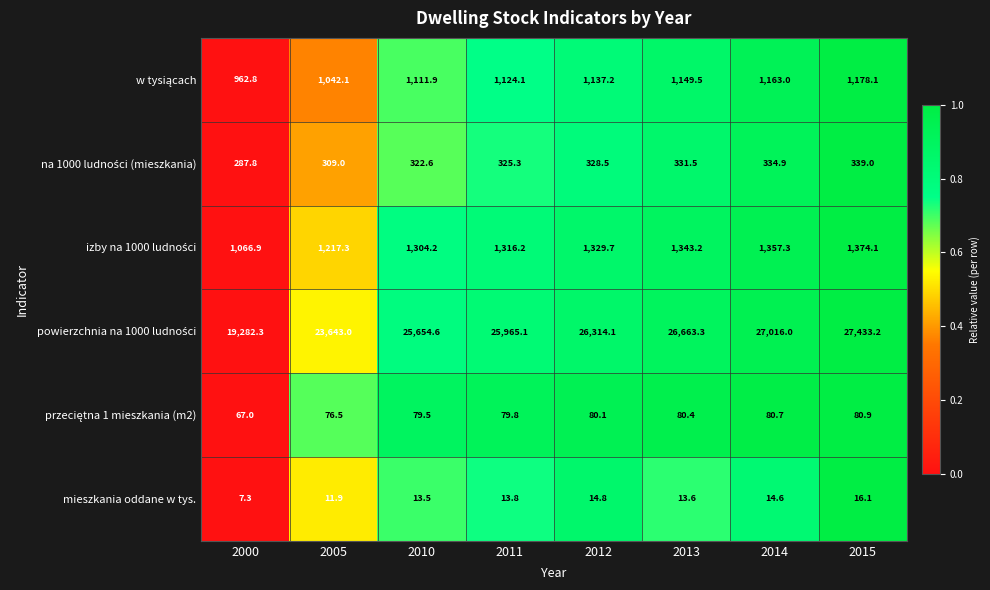

Rank the categories by mieszkania oddane w tys. value from highest to lowest.

2015, 2012, 2014, 2011, 2013, 2010, 2005, 2000